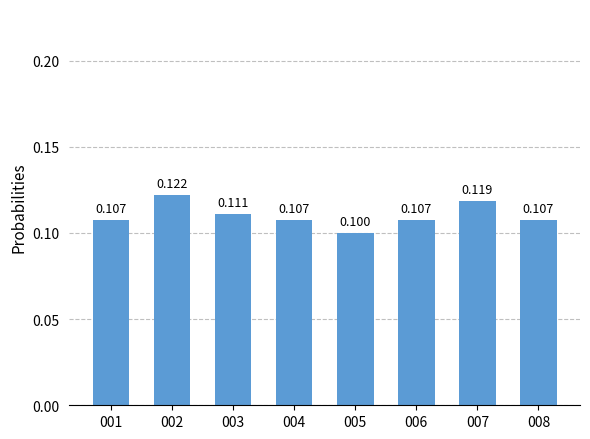

Reading right to left, list all the values displayed in this chart.

0.1	0.1	0.1	0.1	0.1	0.1	0.1	0.1